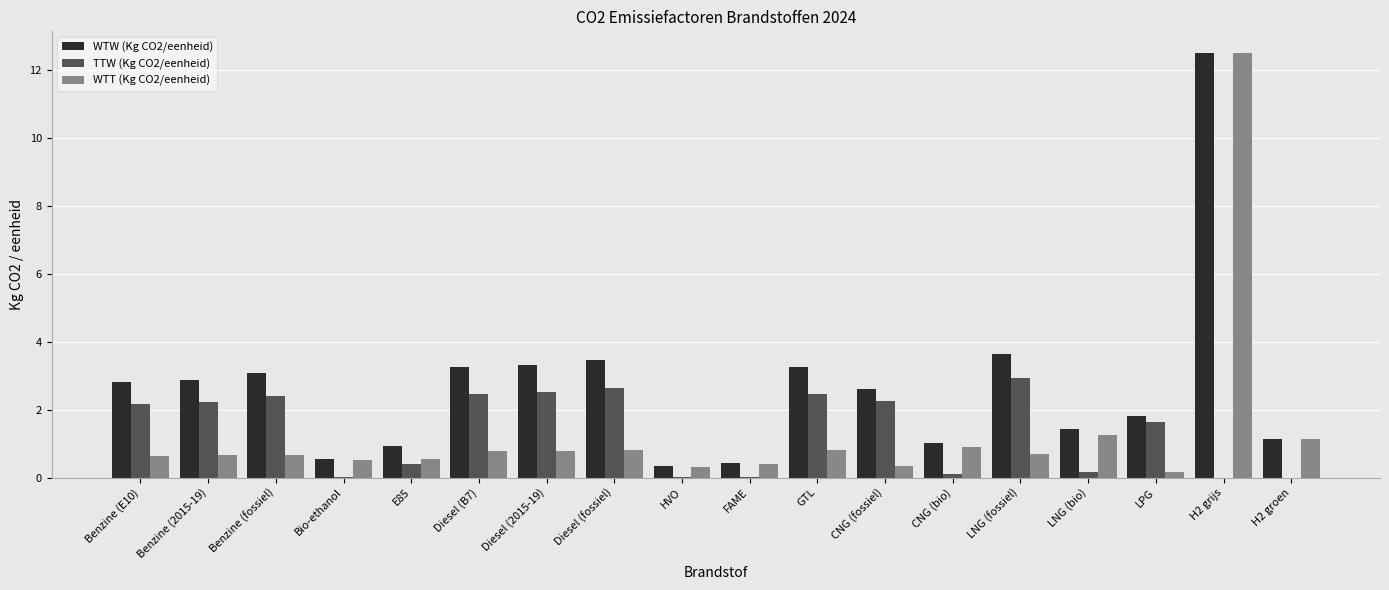

What are all the series names shown in the legend?

WTW (Kg CO2/eenheid), TTW (Kg CO2/eenheid), WTT (Kg CO2/eenheid)